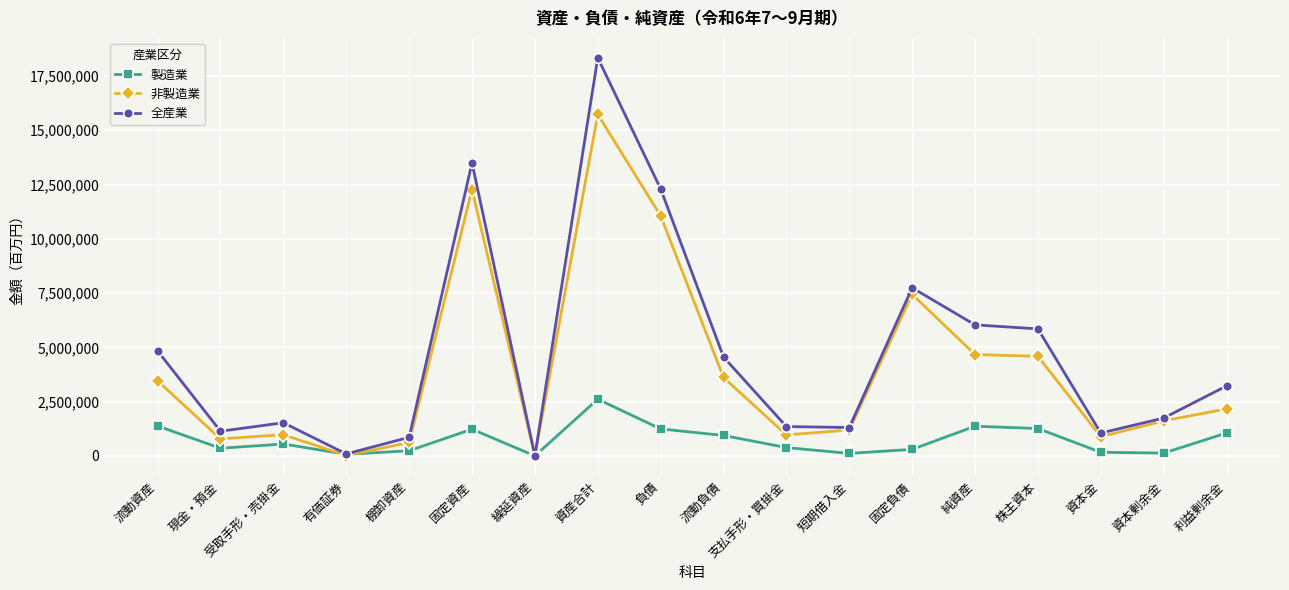

At which category is the sum across all series the highest?

資産合計